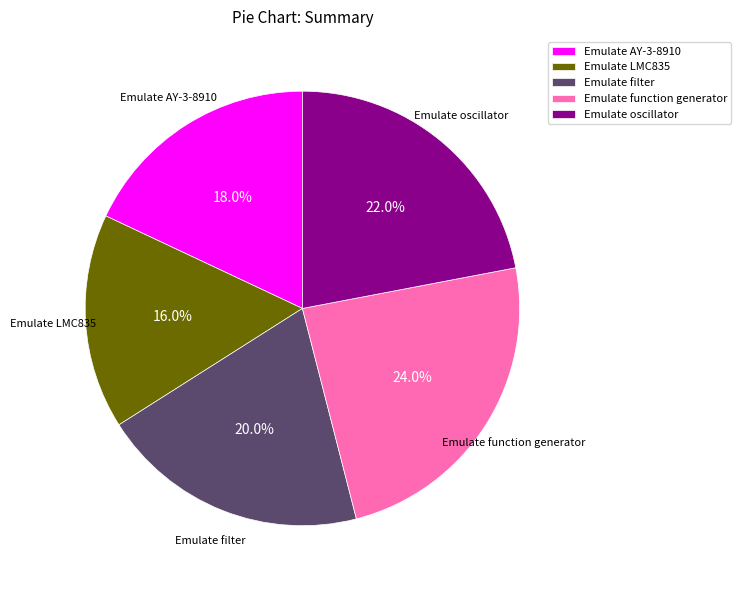

Combined, do Emulate oscillator and Emulate function generator account for over 50%?

No